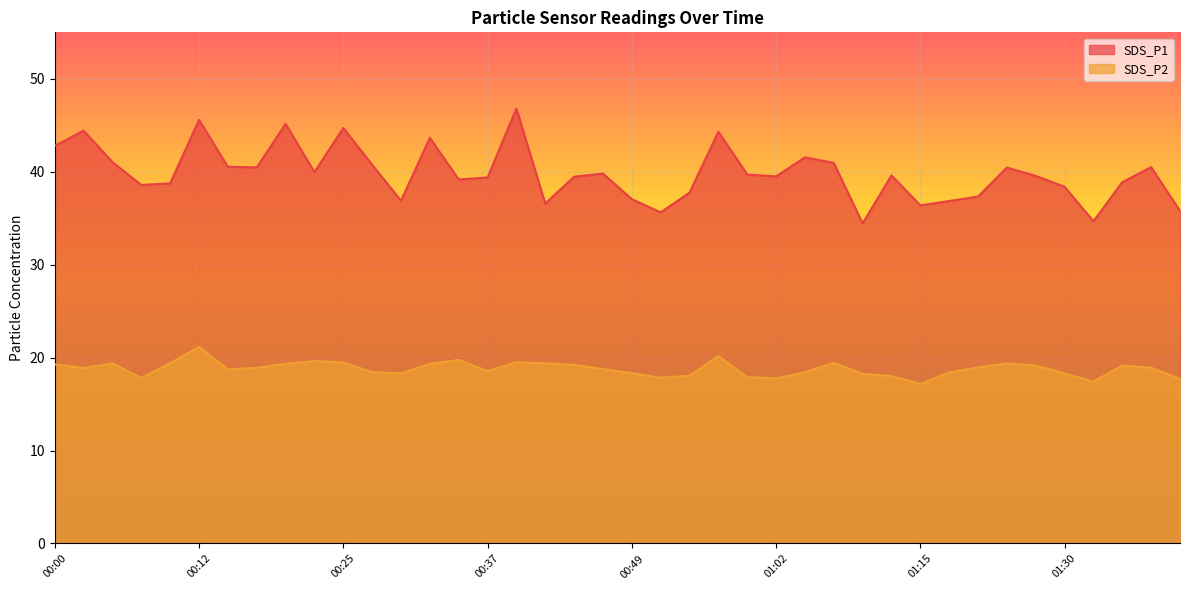

Does the chart display data point markers on the line(s)?

No